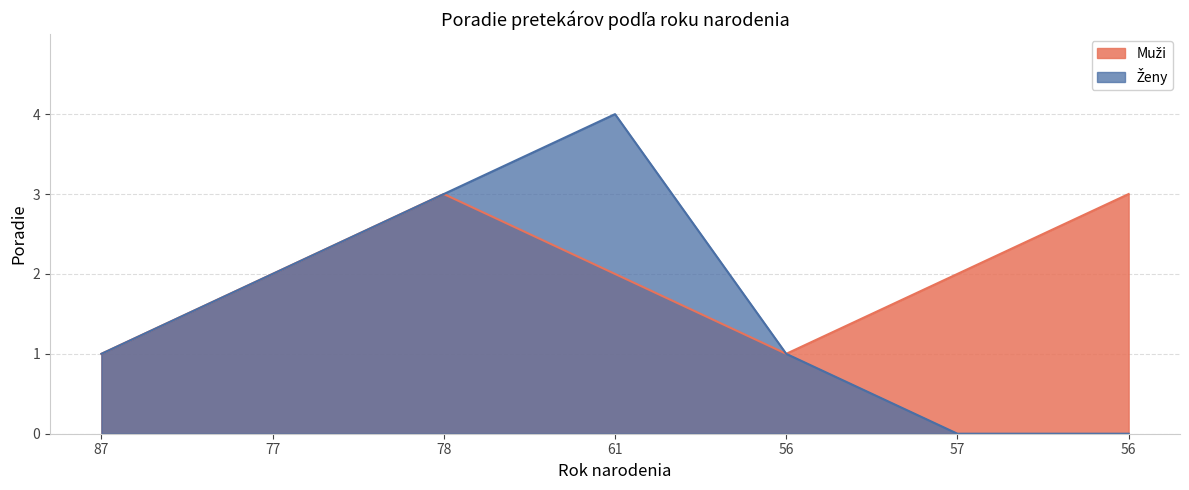

Does the chart have visible grid lines?

Yes